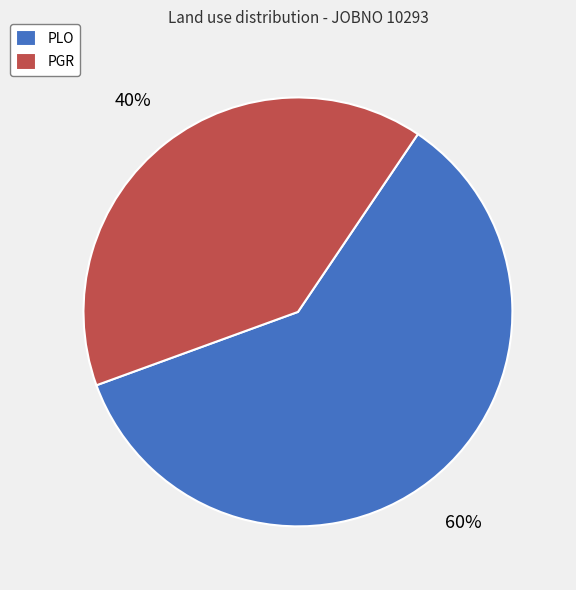

Is it true that PGR is 40% of the pie?

True